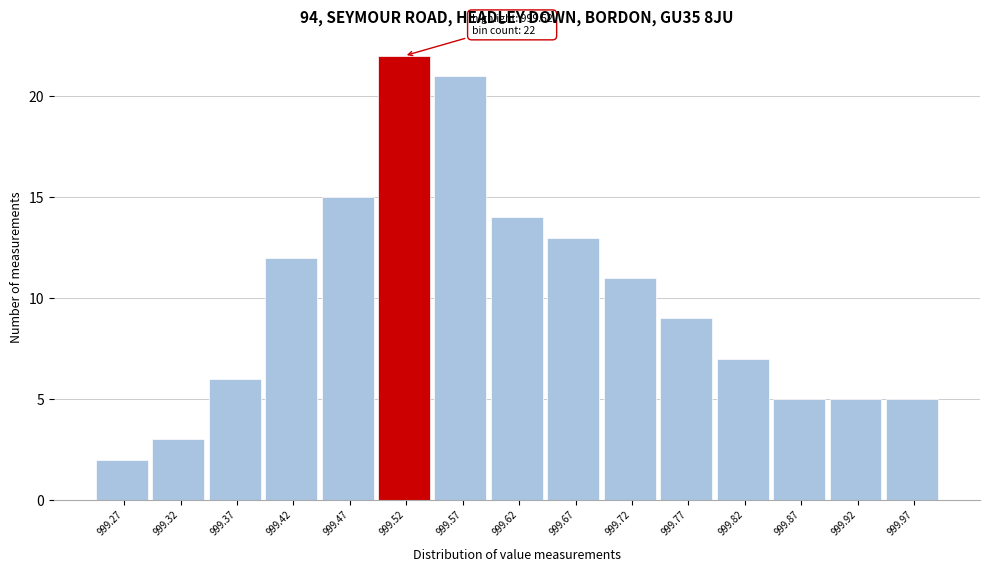

Which range on the x-axis has the tallest bar?

999.495 to 999.545